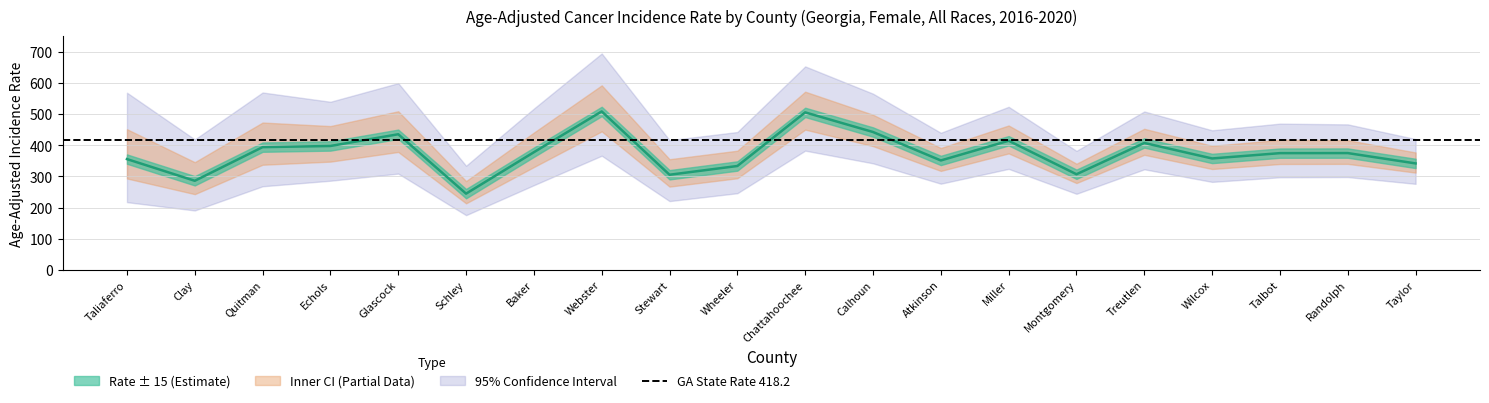

What is the greatest value displayed?

694.7